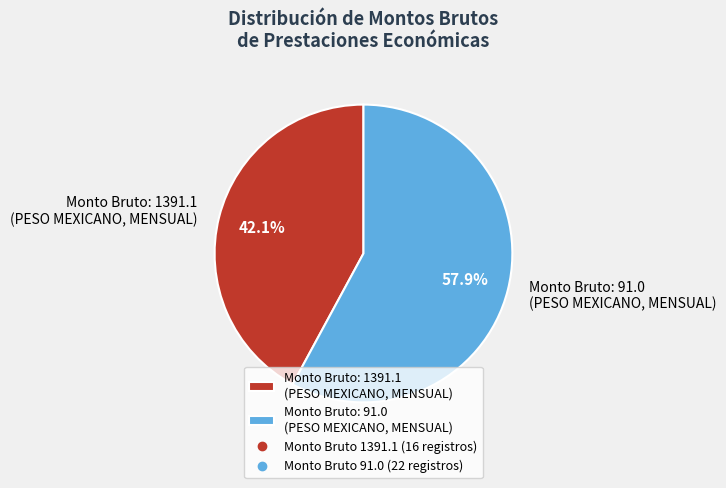

Rank the categories by value from highest to lowest.

Monto Bruto: 91.0 (PESO MEXICANO, MENSUAL), Monto Bruto: 1391.1 (PESO MEXICANO, MENSUAL)